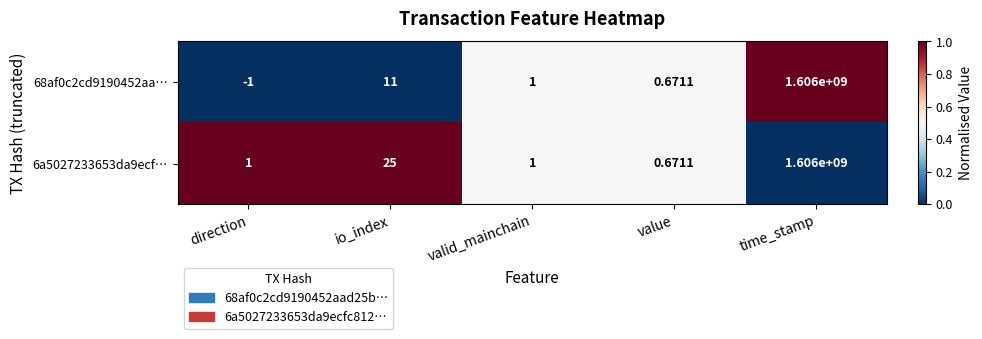

Which series has the largest total across all categories?

6a5027233653da9ecf…